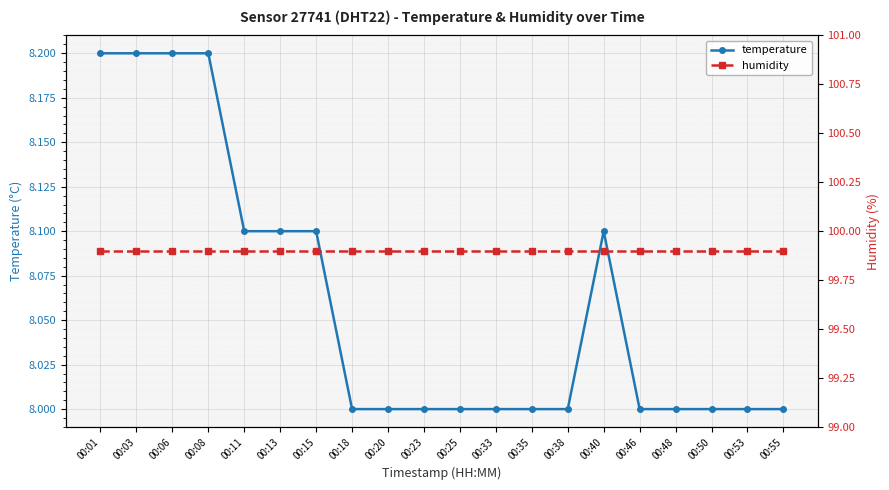

True or false: humidity has more than 2 interior local peaks.

False